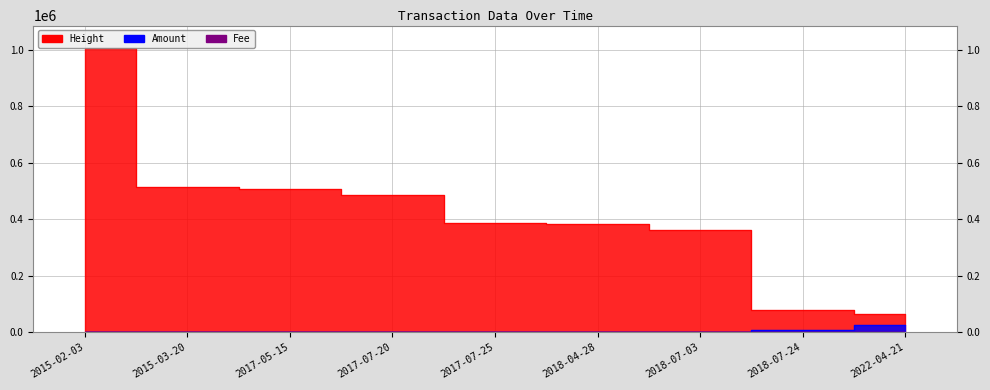

Is it true that Amount equals -16101.7 at 2015-02-03?

False